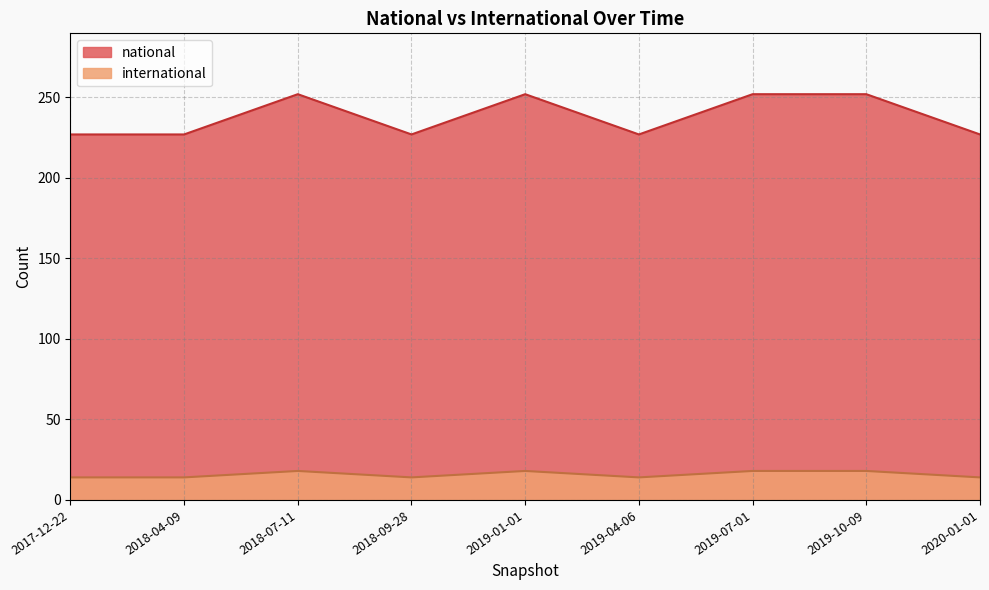

Which category has the highest value in the national series?

2018-07-11